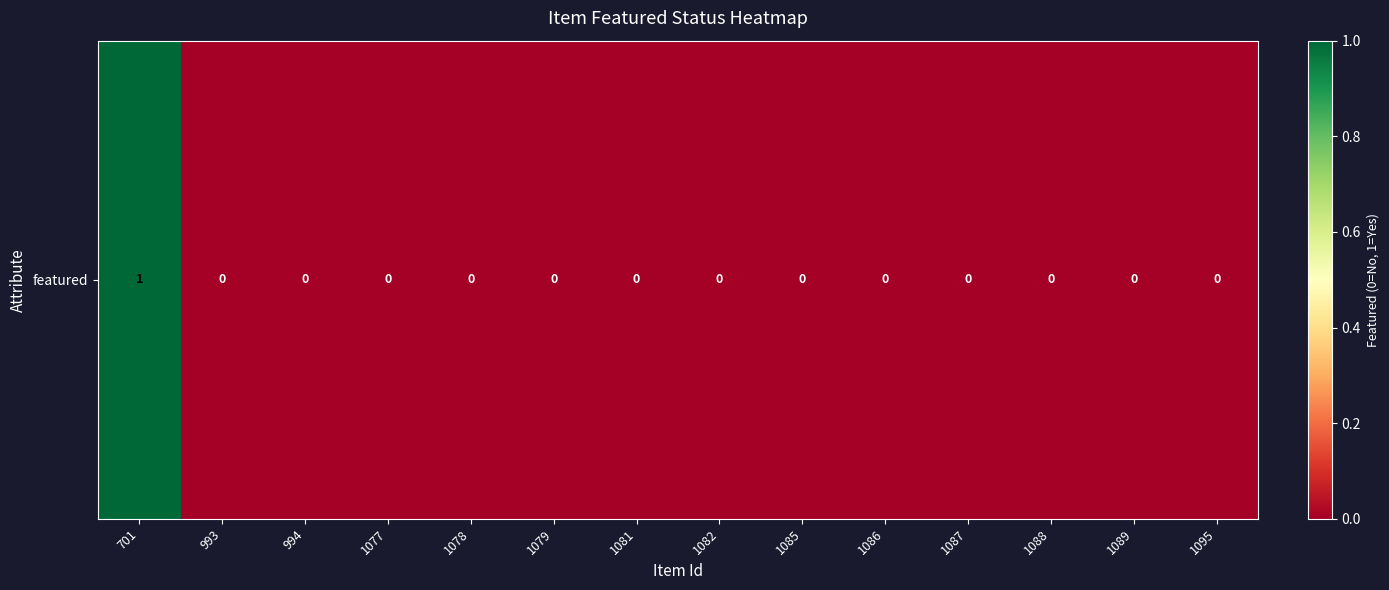

Reading right to left, extract all data points from this chart.

1095=0	1089=0	1088=0	1087=0	1086=0	1085=0	1082=0	1081=0	1079=0	1078=0	1077=0	994=0	993=0	701=1